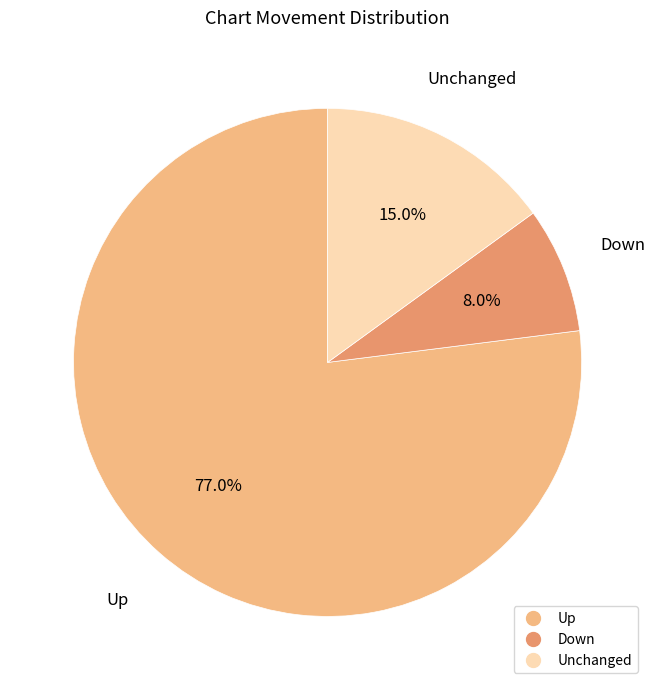

Is there a majority slice in this chart?

Yes